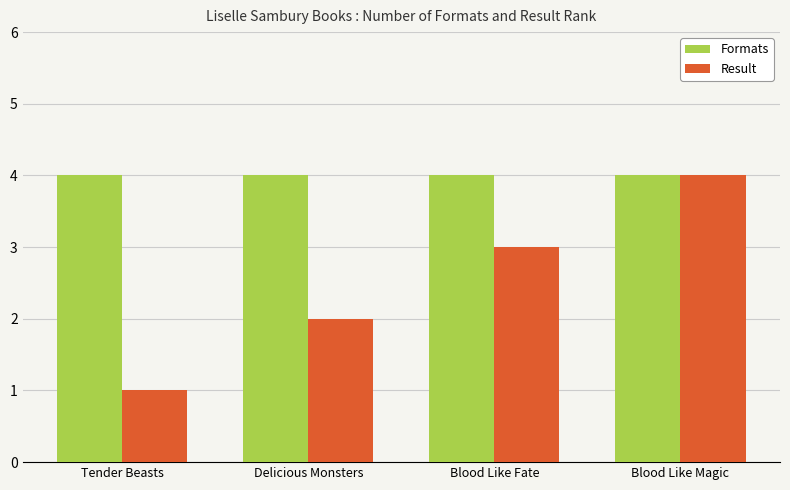

What is the difference between the highest and lowest values at Tender Beasts?

3